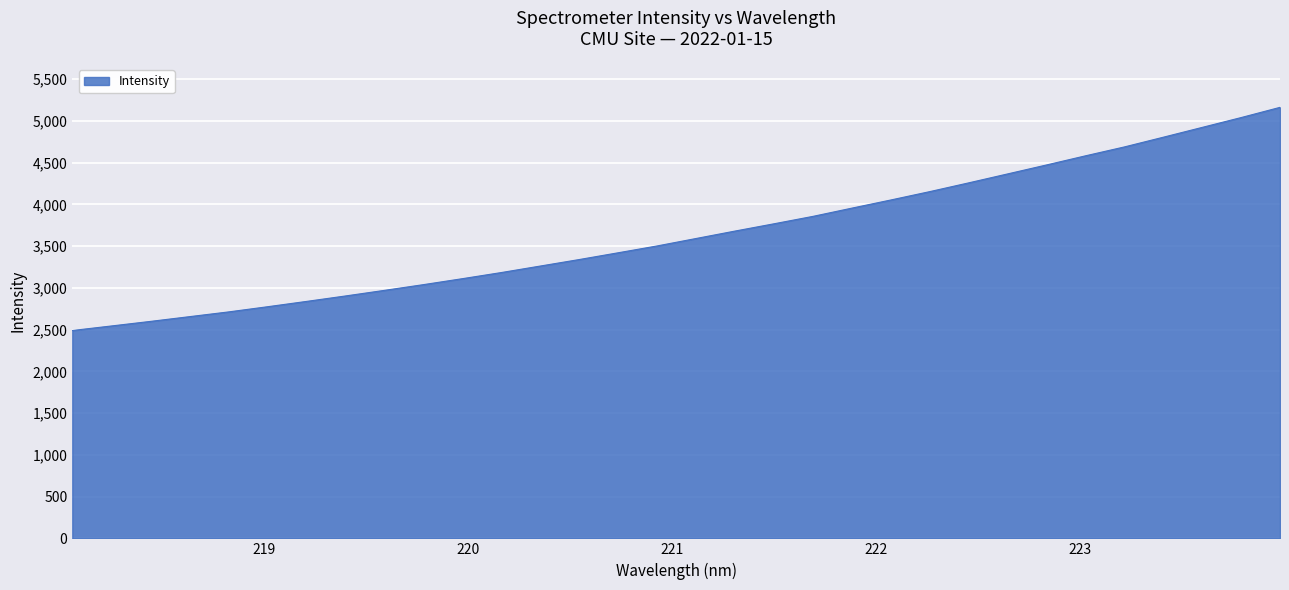

What is the difference between the maximum and minimum values?

2673.1